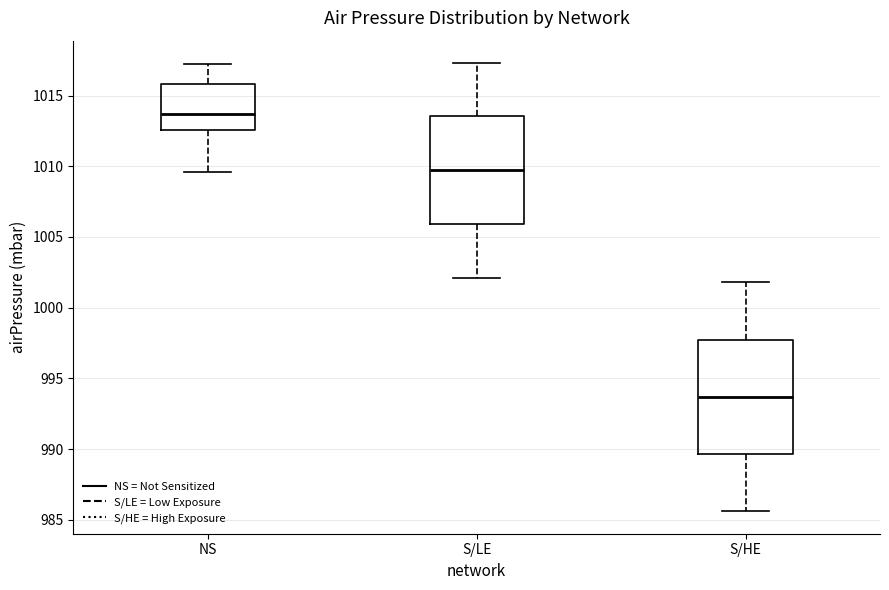

Where does the upper whisker of the box for NS end on the y-axis? The values are not printed on the chart, so give them approximately, as read against the axis.

1017.0